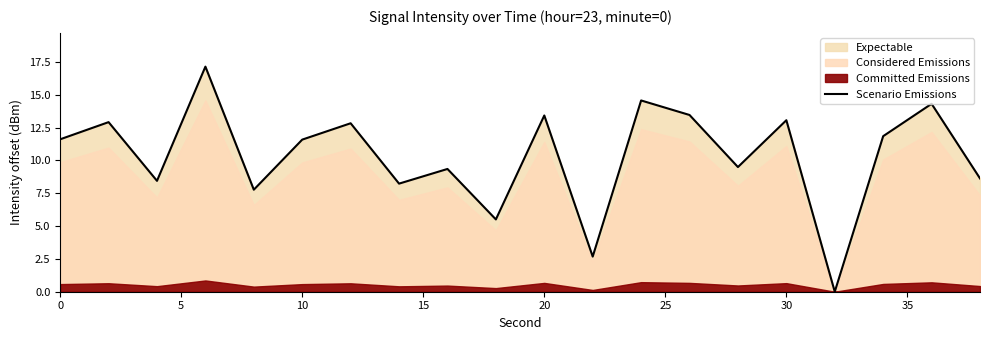

What is the maximum value for Scenario Emissions?

17.1